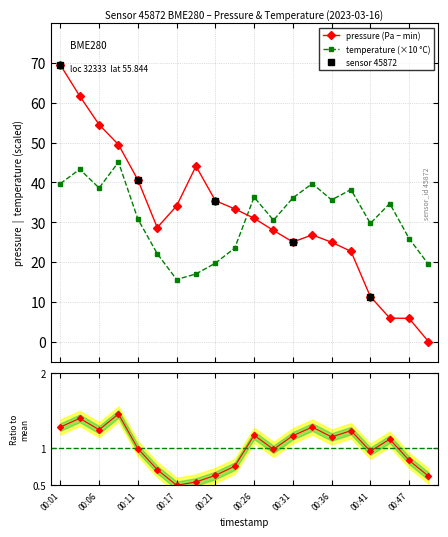

What is the value of the pressure point at the 6th from the left?

28.6